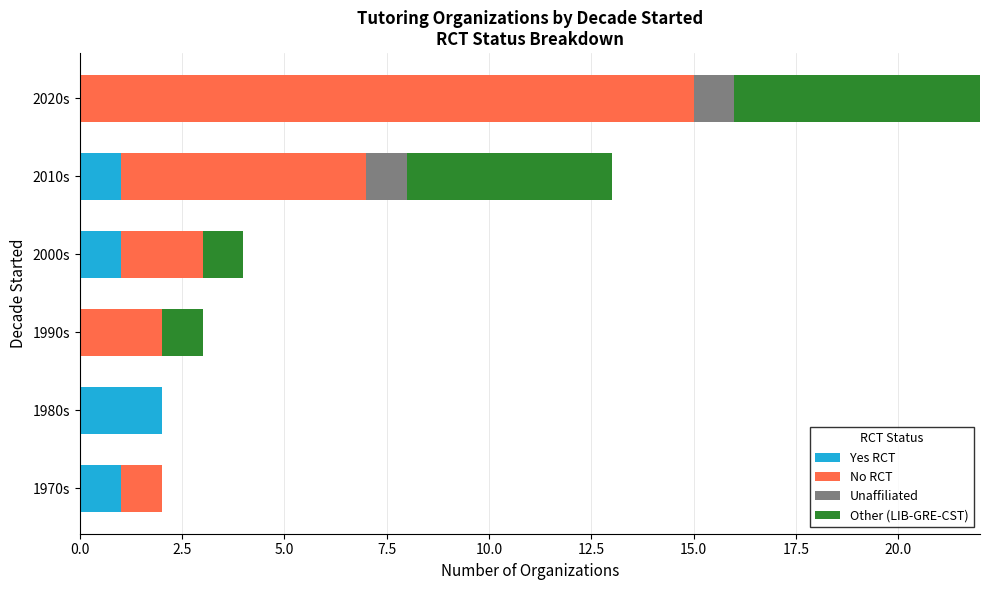

How many values in Unaffiliated are above zero?

2